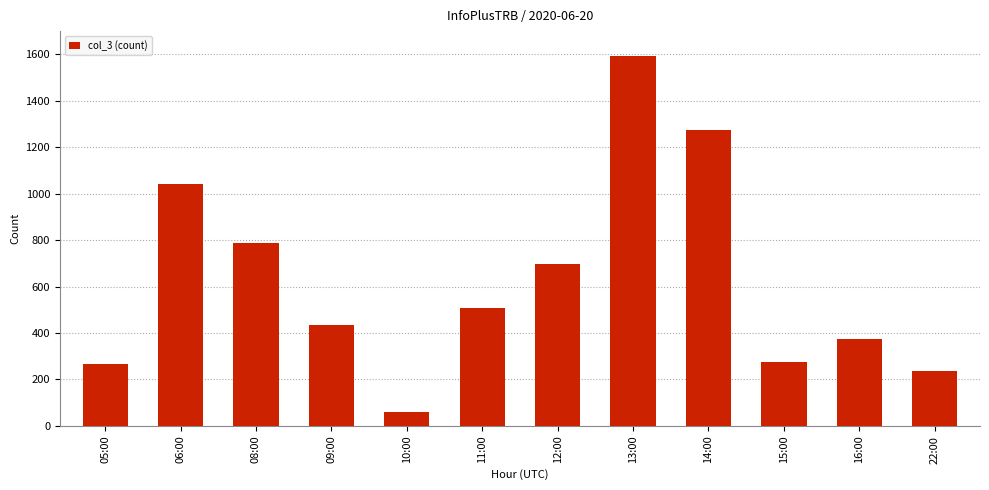

Which category has the lowest value across all series?

10:00